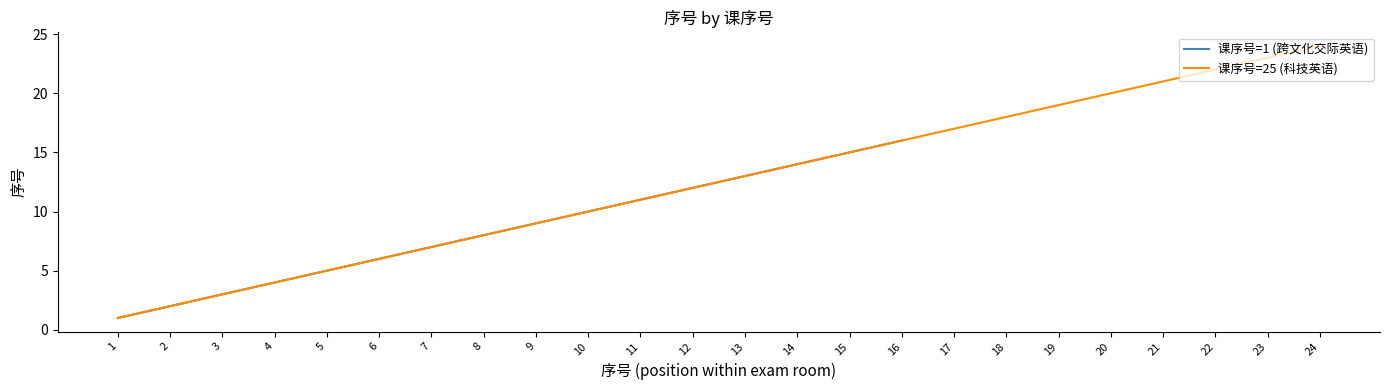

How many values in 课序号=1 (跨文化交际英语) are above zero?

16